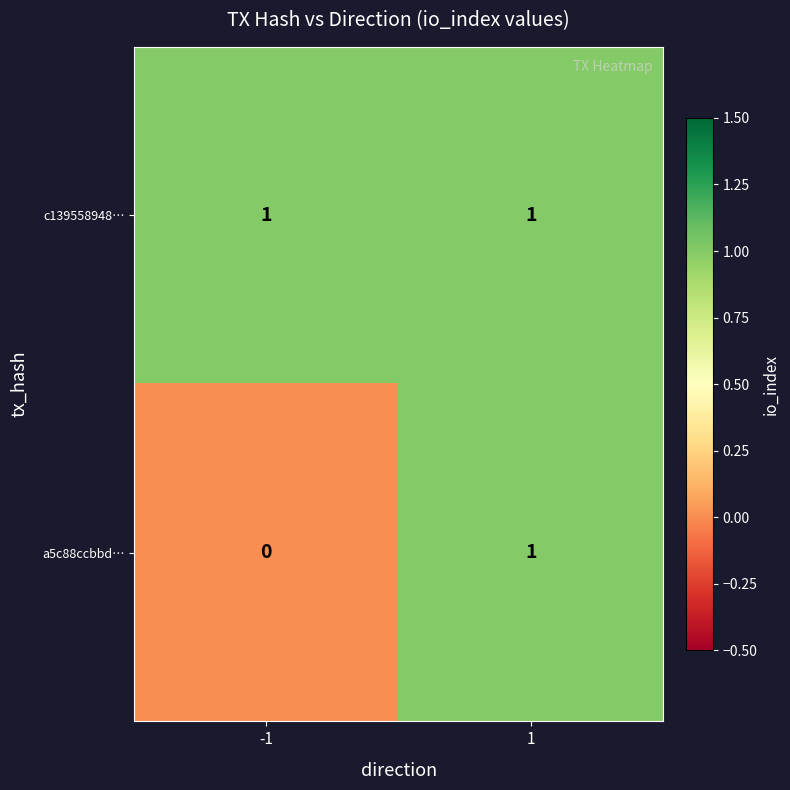

Reading left to right, what are all the values shown in this chart?

c139558948…: -1=1	1=1
a5c88ccbbd…: -1=0	1=1